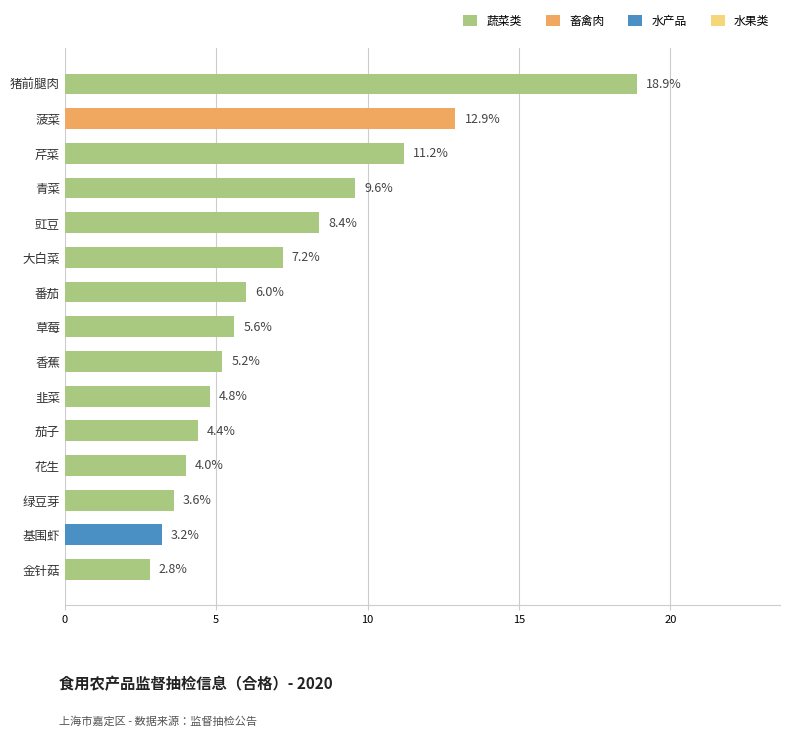

List the labels in order of value, largest first.

猪前腿肉, 菠菜, 芹菜, 青菜, 豇豆, 大白菜, 番茄, 草莓, 香蕉, 韭菜, 茄子, 花生, 绿豆芽, 基围虾, 金针菇